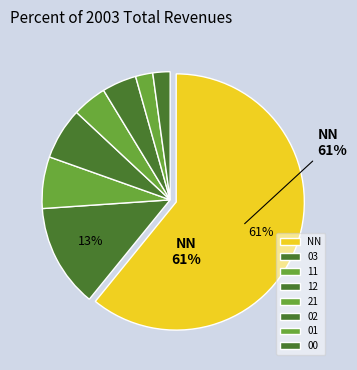

True or false: 01 accounts for 10% of the total.

False